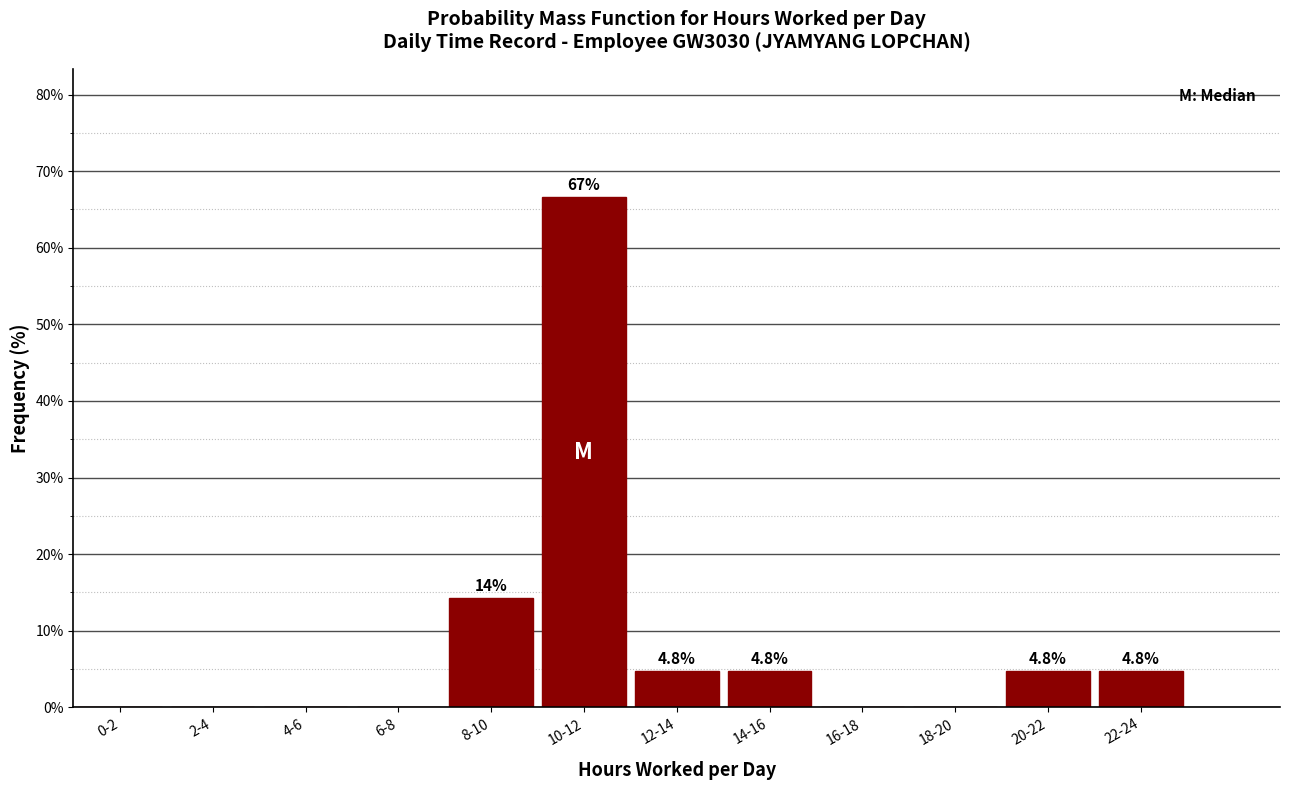

Reading left to right, transcribe all the data shown in this chart.

0-2=0.0	2-4=0.0	4-6=0.0	6-8=0.0	8-10=14.3	10-12=66.7	12-14=4.8	14-16=4.8	16-18=0.0	18-20=0.0	20-22=4.8	22-24=4.8